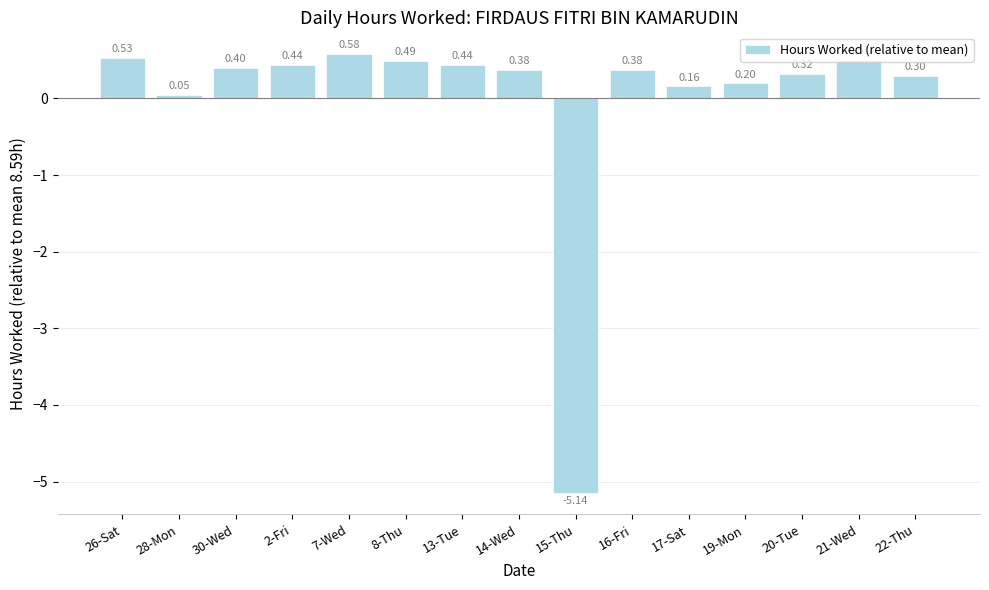

Which has a higher value, 22-Thu or 8-Thu?

8-Thu